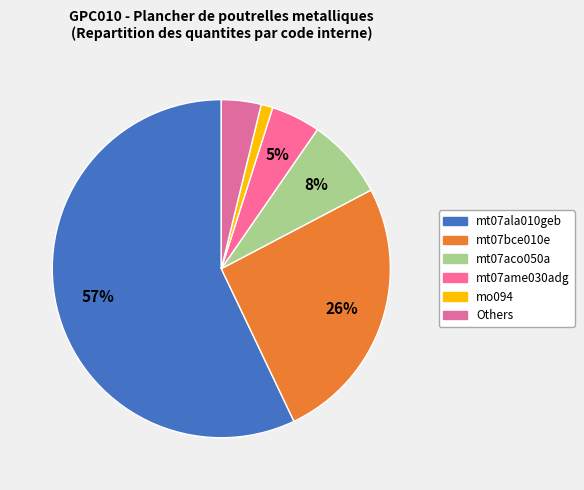

Count the number of slices in the pie.

6